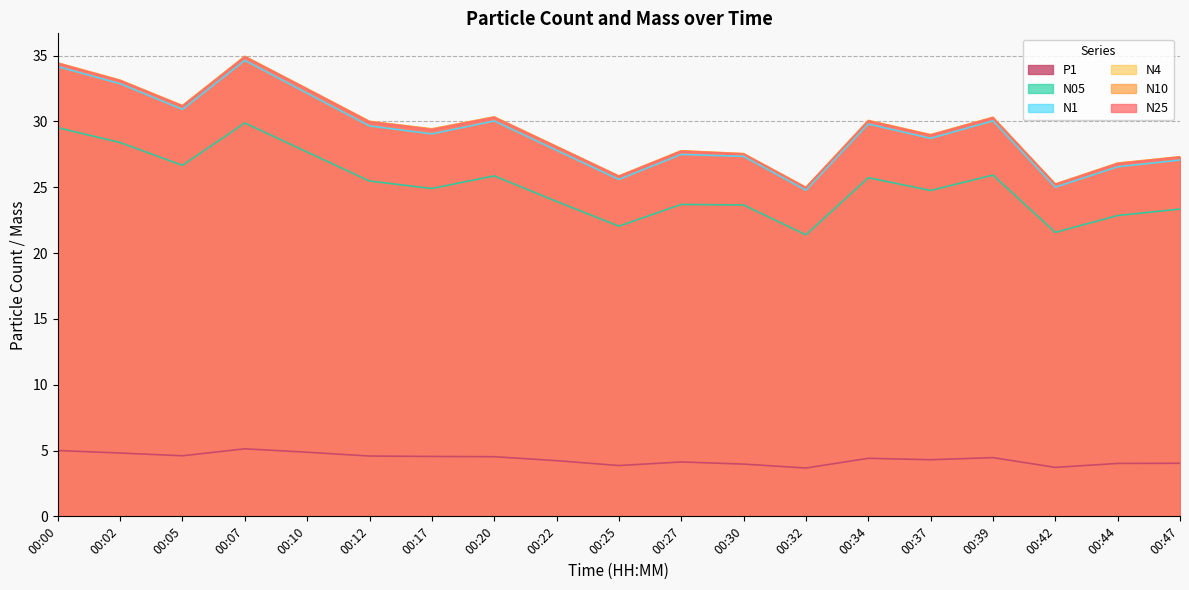

Does the chart have visible grid lines?

Yes